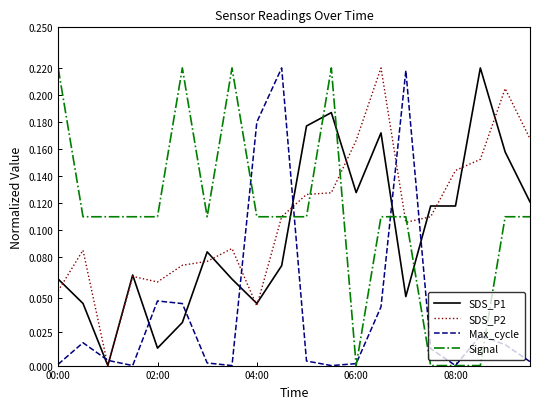

Which series ends up on top after the final intersection of SDS_P1 and Signal?

SDS_P1